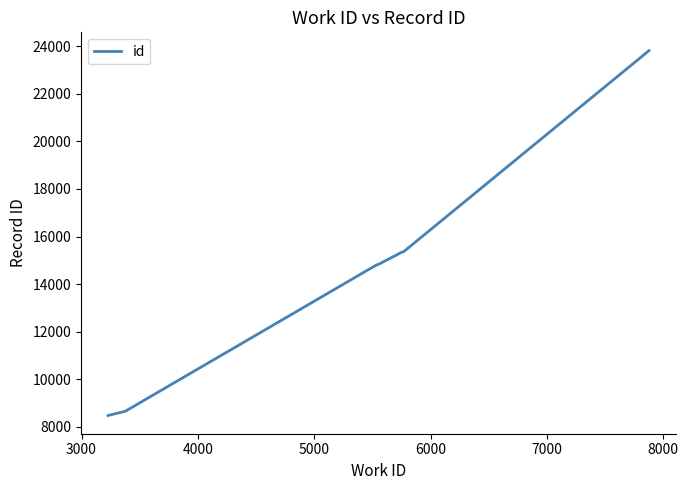

What is the minimum value shown in the chart?

8477